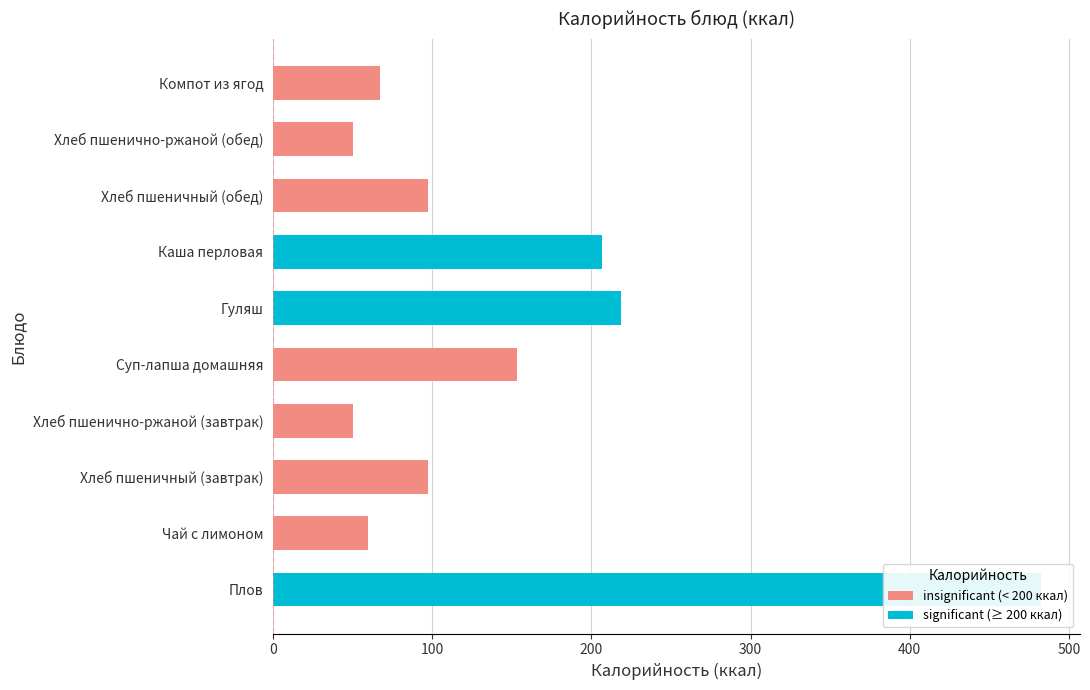

What is the value of the 7th bar from the left?

206.5